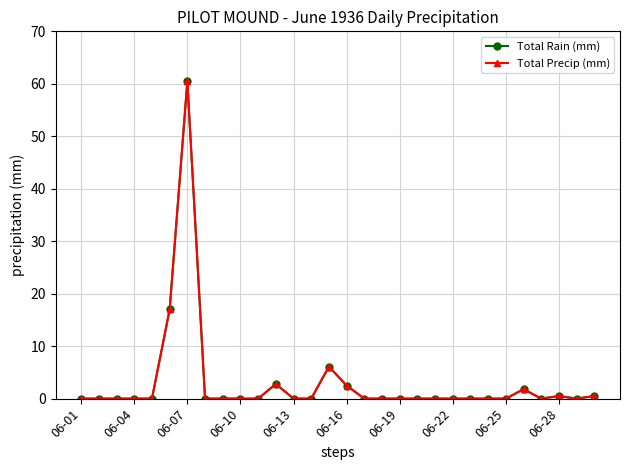

What is the difference between the second highest and second lowest values in the Total Precip (mm) series?

17.0